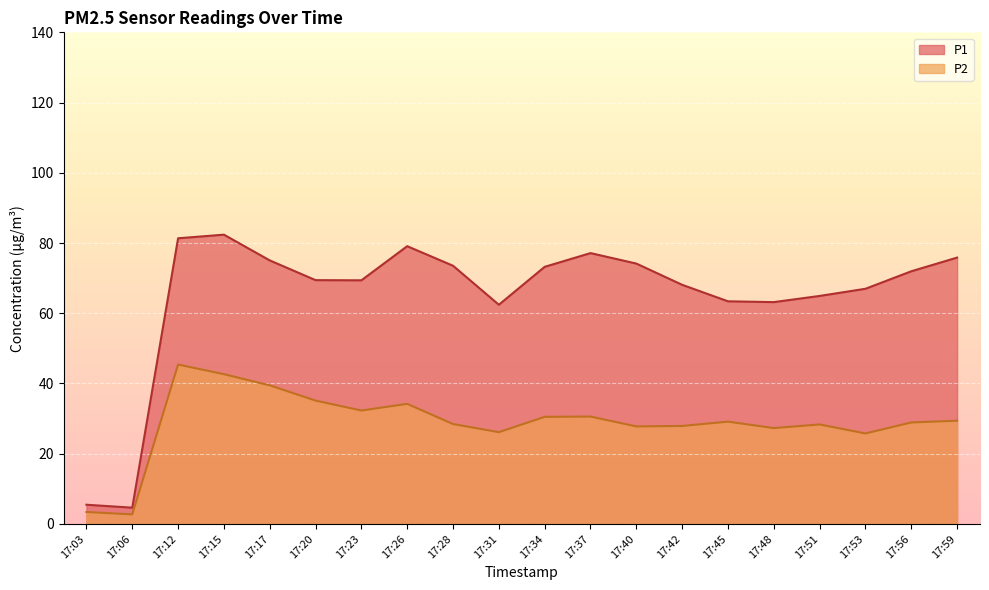

Reading left to right, what are all the values shown in this chart?

P1: 5.5	4.6	81.3	82.4	75.0	69.4	69.4	79.1	73.5	62.4	73.2	77.1	74.2	68.1	63.4	63.2	64.9	67.0	72.0	75.8
P2: 3.4	2.7	45.4	42.6	39.5	35.1	32.3	34.2	28.4	26.1	30.5	30.6	27.8	27.9	29.1	27.3	28.3	25.8	28.9	29.4